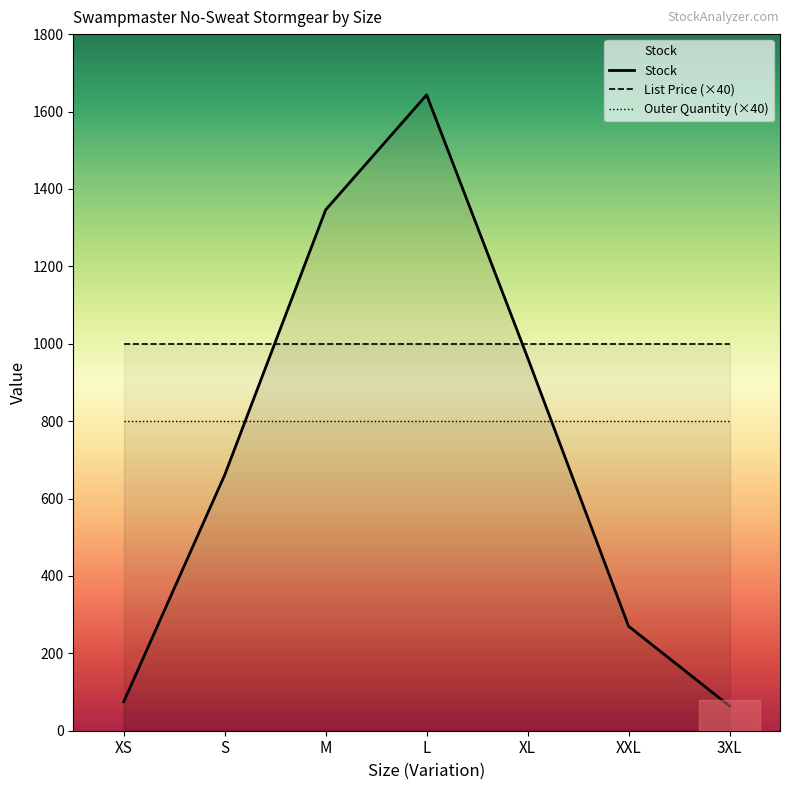

Reading left to right, extract all data points from this chart.

Stock: XS=75.0	S=661.0	M=1346.0	L=1643.0	XL=964.0	XXL=270.0	3XL=64.0
List Price: XS=24.9	S=24.9	M=24.9	L=24.9	XL=24.9	XXL=24.9	3XL=24.9
Outer Quantity: XS=20.0	S=20.0	M=20.0	L=20.0	XL=20.0	XXL=20.0	3XL=20.0